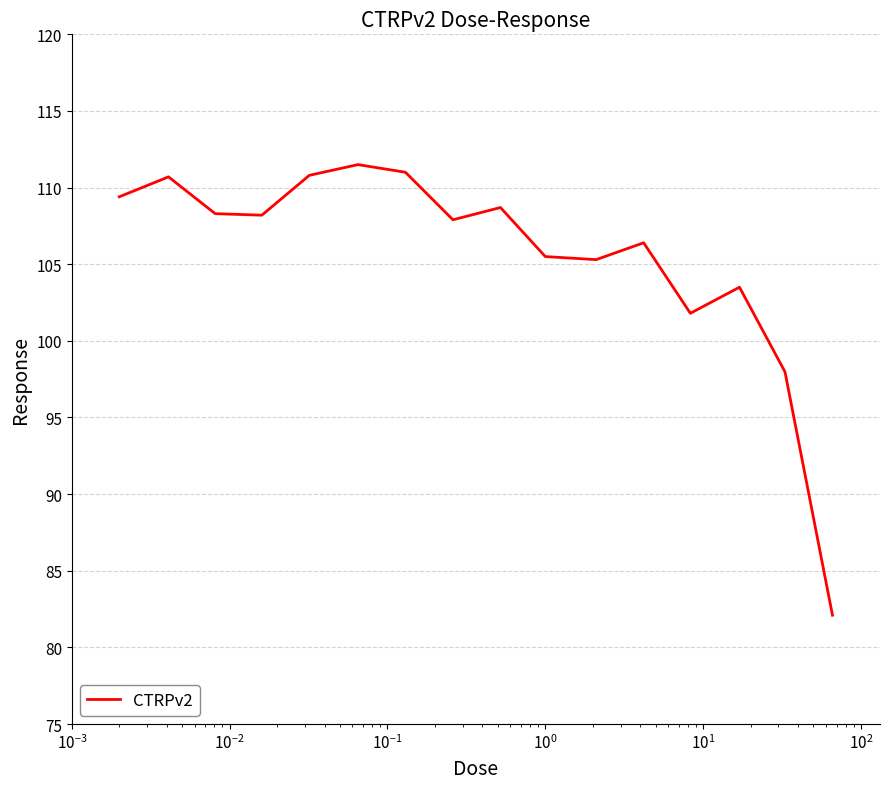

How many series are shown in this chart?

1